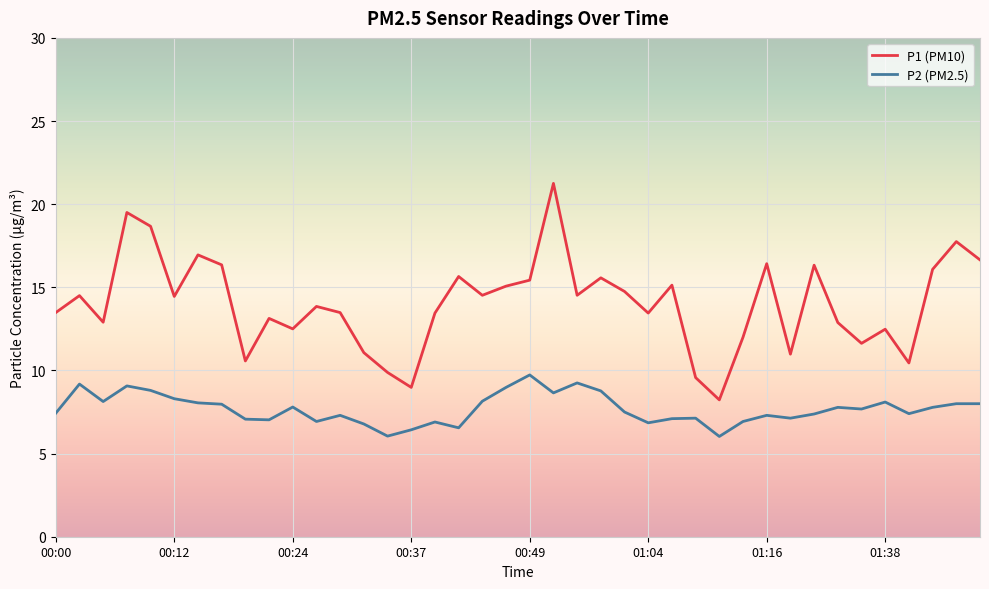

Rank the series by their average value, from highest to lowest.

P1 (PM10), P2 (PM2.5)